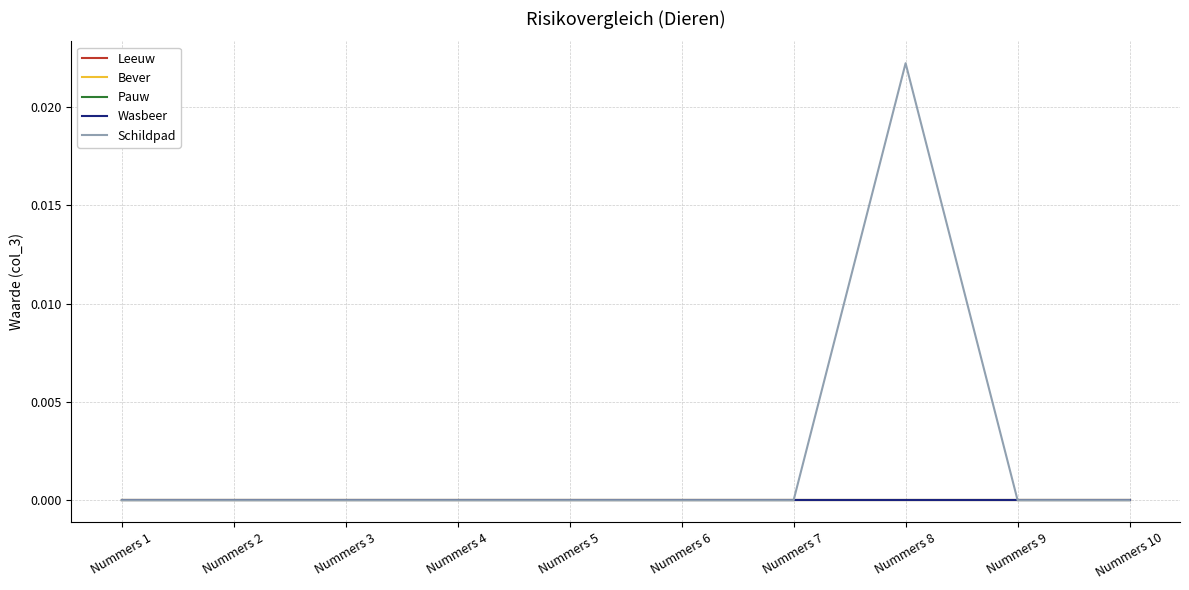

List the series in order of their peak value, highest first.

Schildpad, Leeuw, Bever, Pauw, Wasbeer